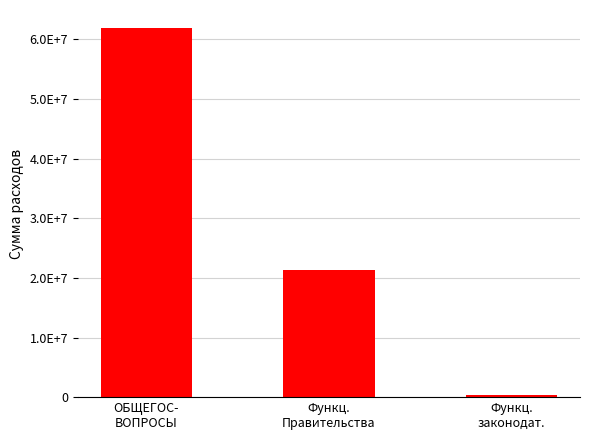

Are the bars grouped side by side (vs. stacked)?

No